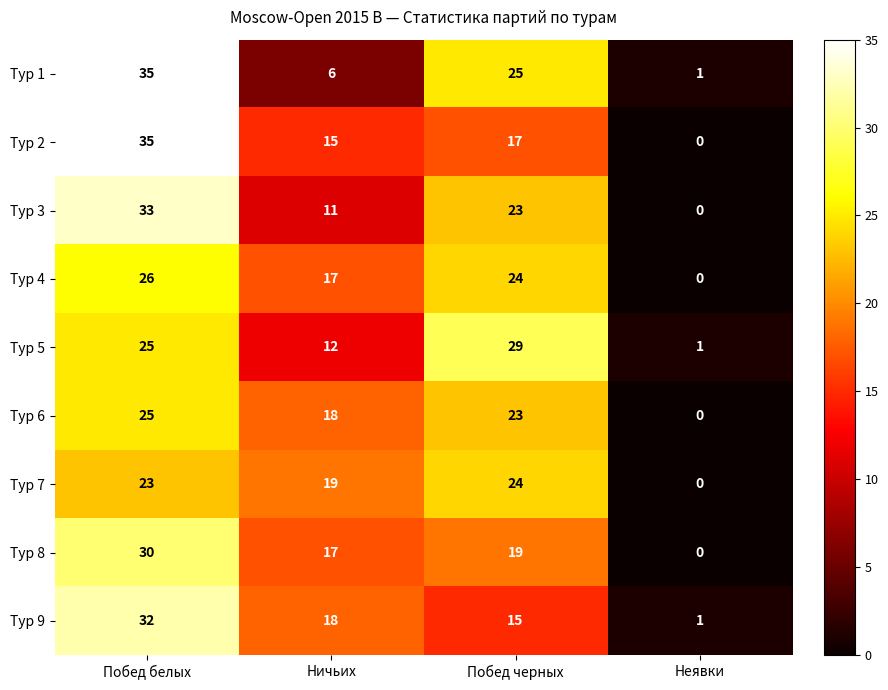

What is the total value across all series at Побед черных?

199